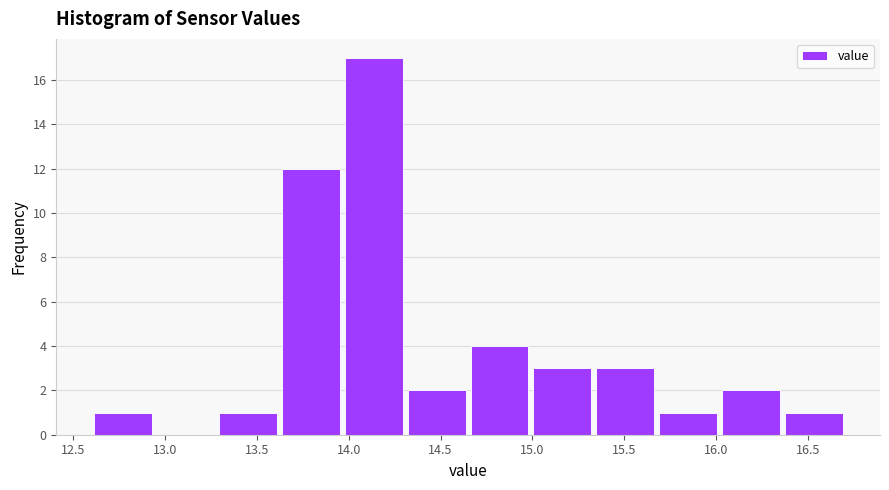

Which range on the x-axis has the tallest bar?

13.95 to 14.30